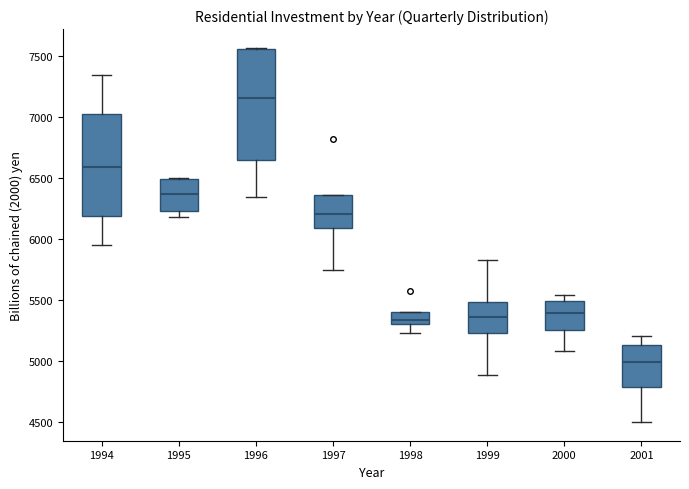

Reading left to right, read every box against the y-axis: the position of its median line, the range the box covers, and the ends of its whiskers. The values are not printed on the chart, so give them approximately, as read against the axis.

1994: median 6600, box 6200 to 7000, whiskers 5950 to 7350
1995: median 6350, box 6250 to 6500, whiskers 6200 to 6500
1996: median 7150, box 6650 to 7550, whiskers 6350 to 7550
1997: median 6200, box 6100 to 6350, whiskers 5750 to 6350
1998: median 5350, box 5300 to 5400, whiskers 5250 to 5400
1999: median 5350, box 5250 to 5500, whiskers 4900 to 5800
2000: median 5400, box 5250 to 5500, whiskers 5100 to 5550
2001: median 5000, box 4800 to 5150, whiskers 4500 to 5200